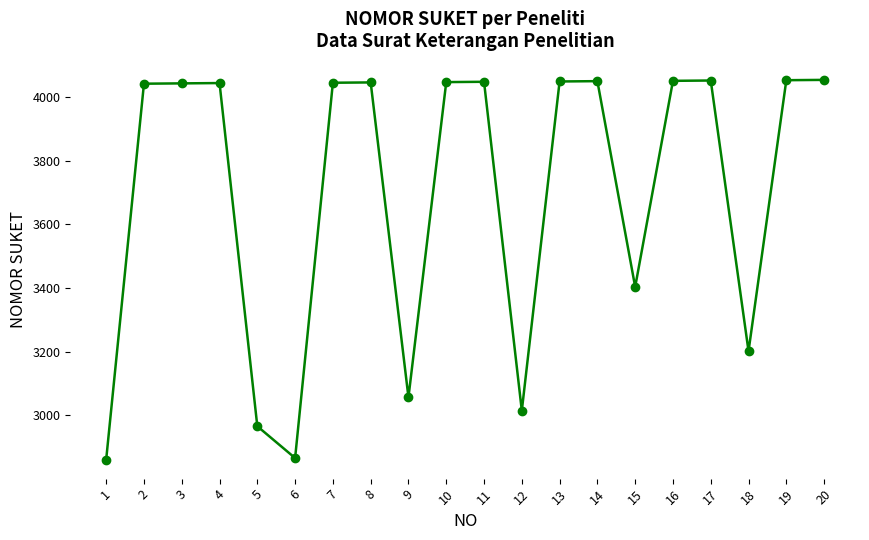

What is the average value?

3699